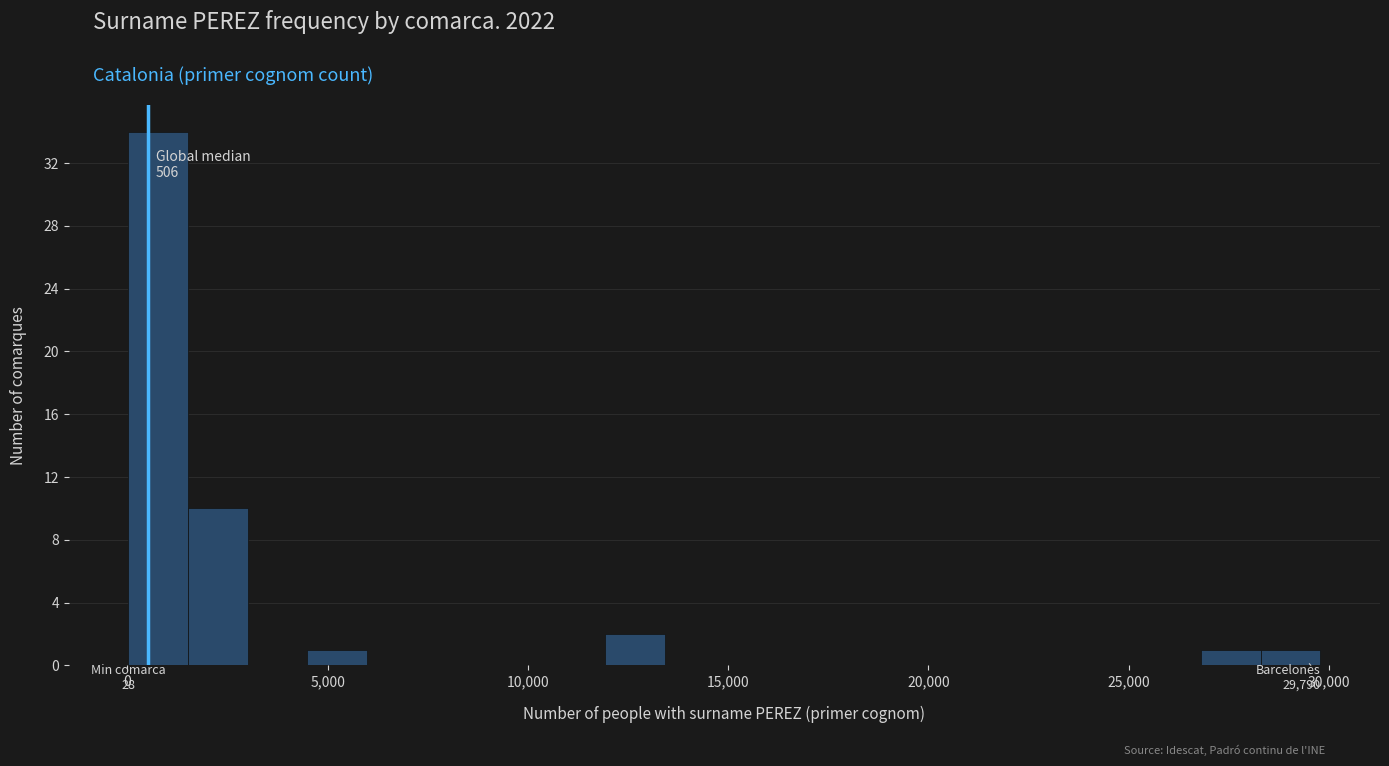

Around what value on the x-axis is the tallest bar? Give the approximate position of its centre, as read against the axis.

1000